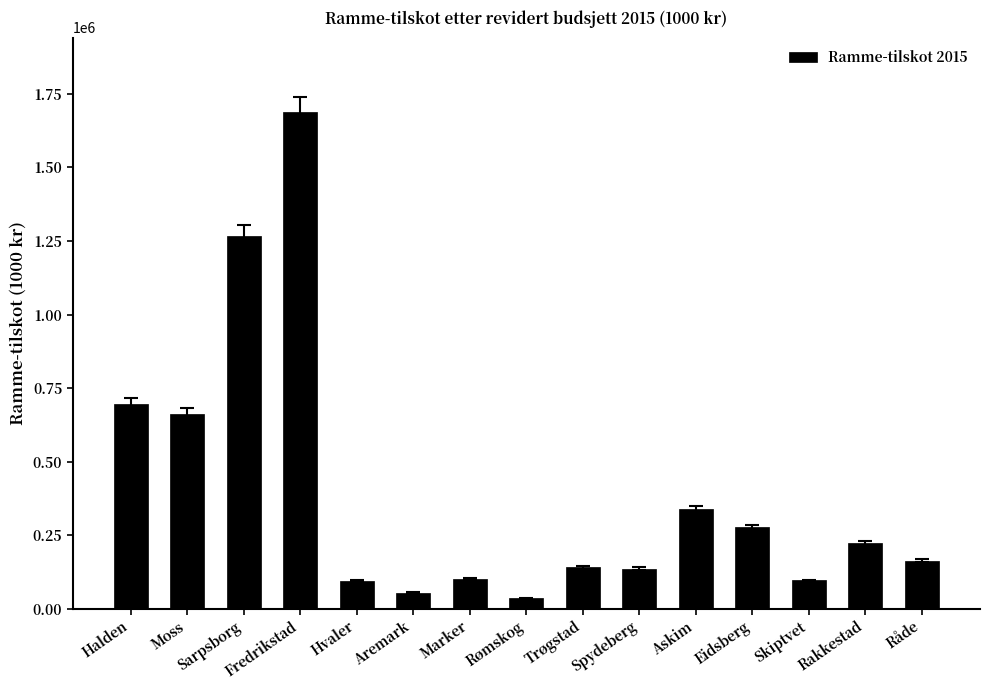

Approximately how many times larger is the value at Moss compared to Marker?

6.6